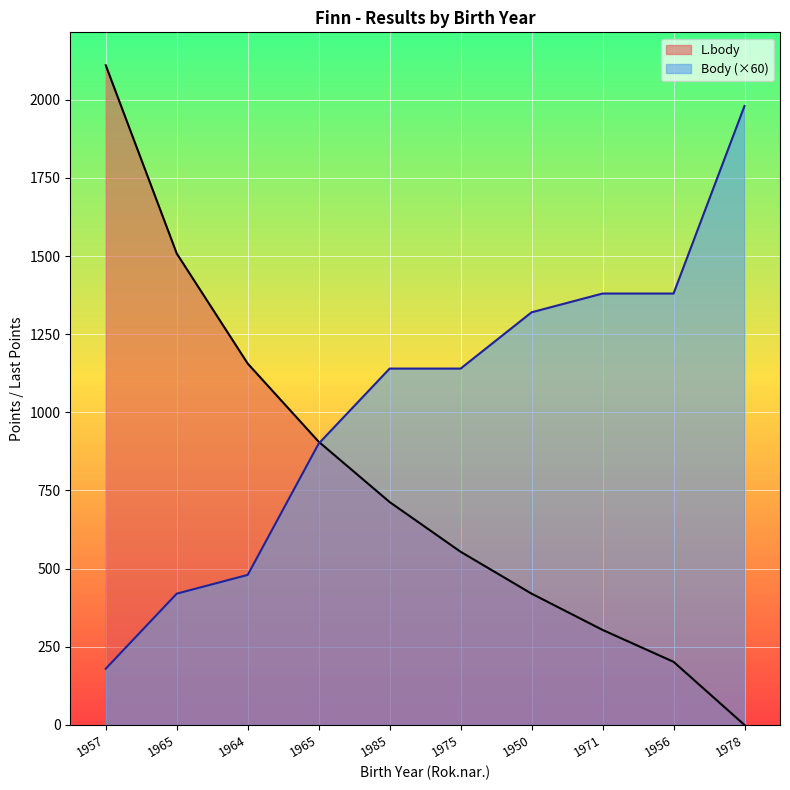

Rank the series by their average value, from highest to lowest.

Body (×60), L.body